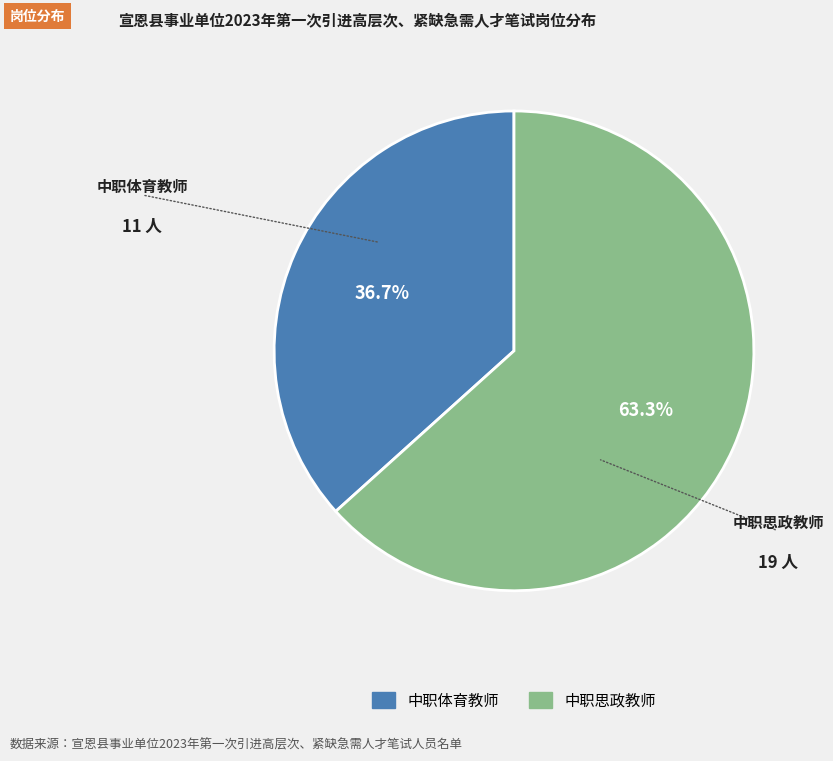

To the nearest percent, what portion does 中职思政教师 represent?

63%